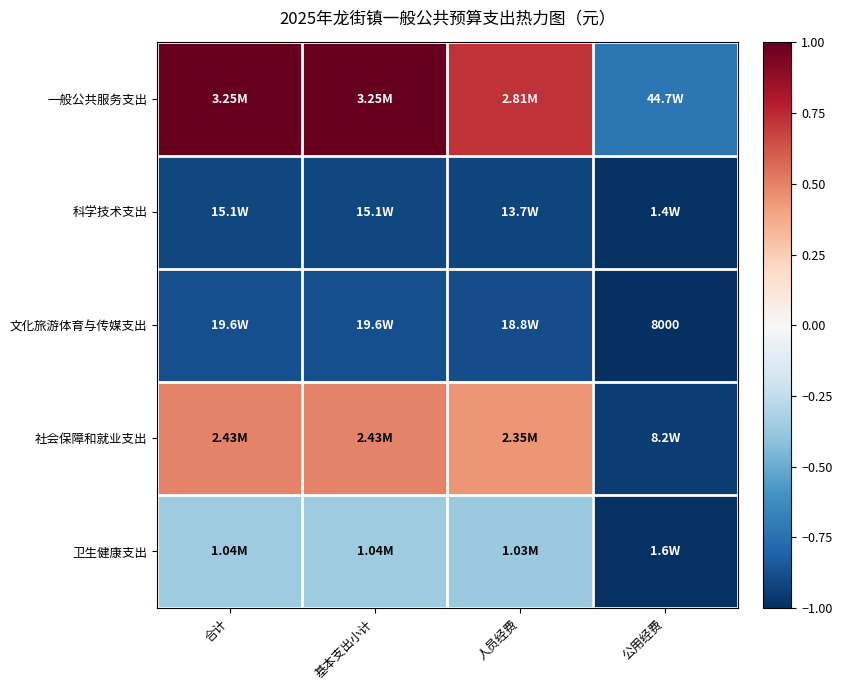

Between 基本支出小计 and 人员经费, which is larger?

基本支出小计